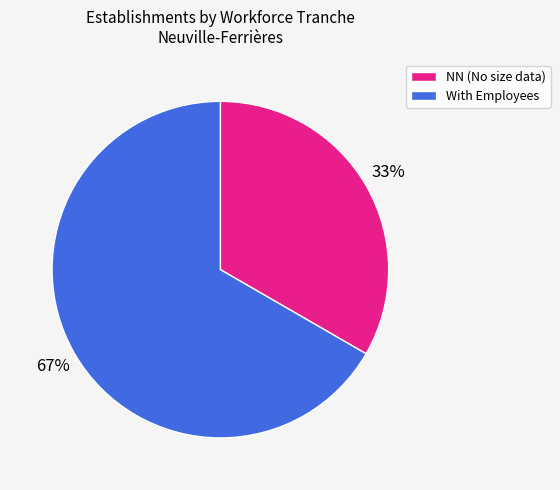

Do With Employees and NN (No size data) together represent more than half of the pie?

Yes